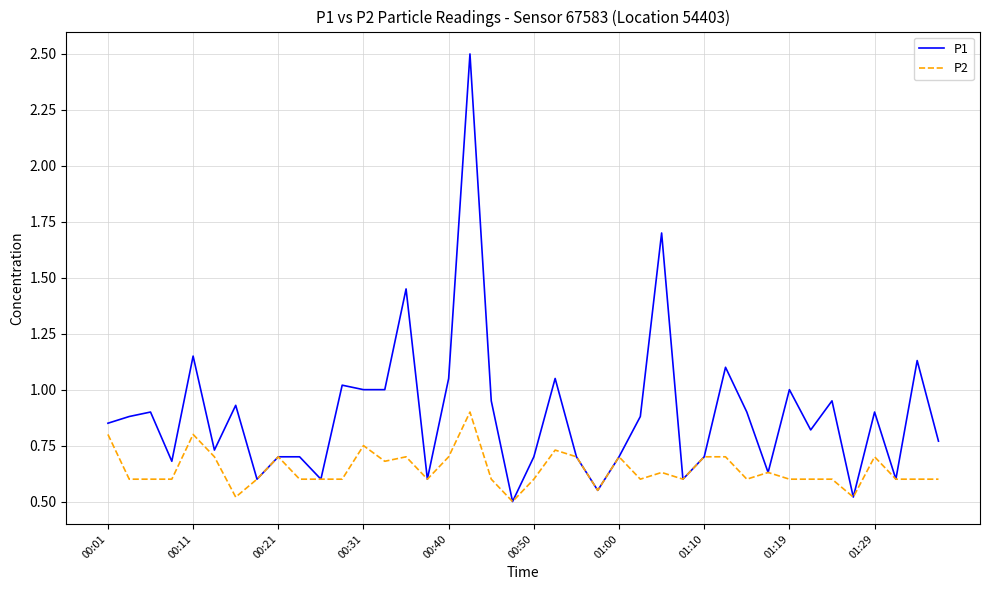

Which series has the largest total across all categories?

P1